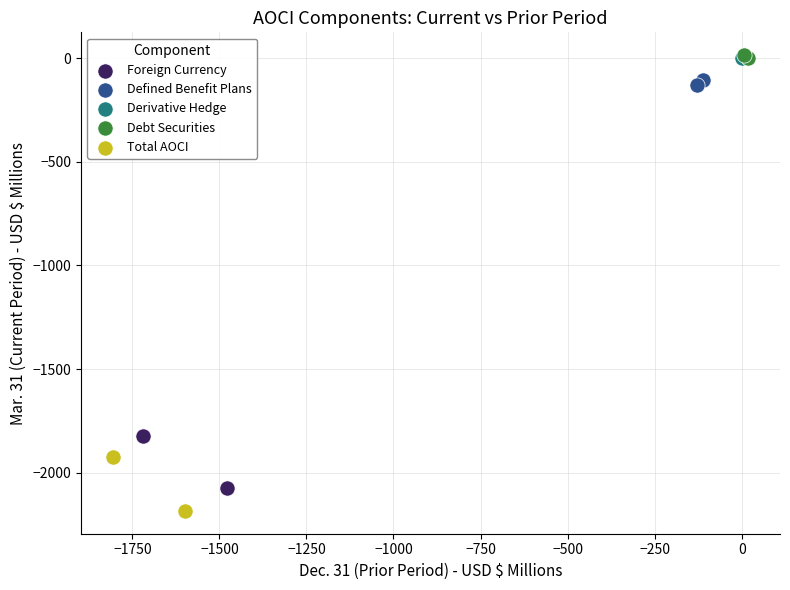

What are all the series names shown in the legend?

Foreign Currency, Defined Benefit Plans, Derivative Hedge, Debt Securities, Total AOCI